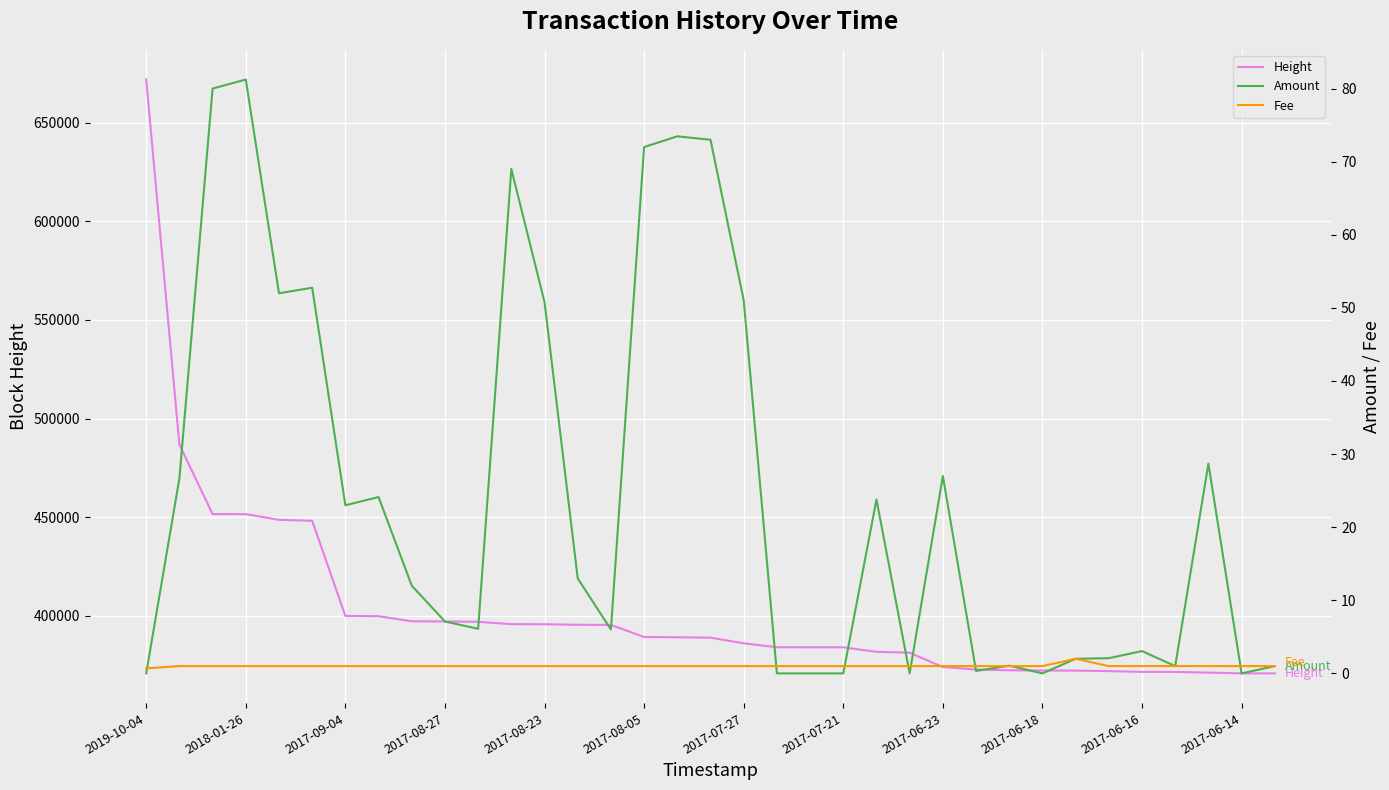

In Fee, how many points are higher than both neighbors (excluding endpoints)?

1